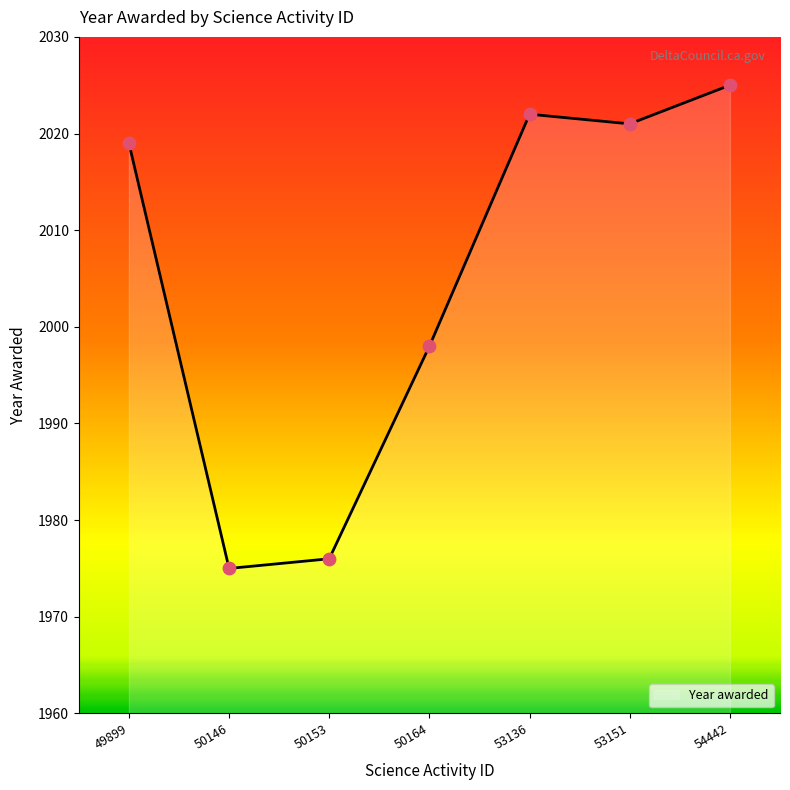

Which has a higher value, 50153 or 53151?

53151